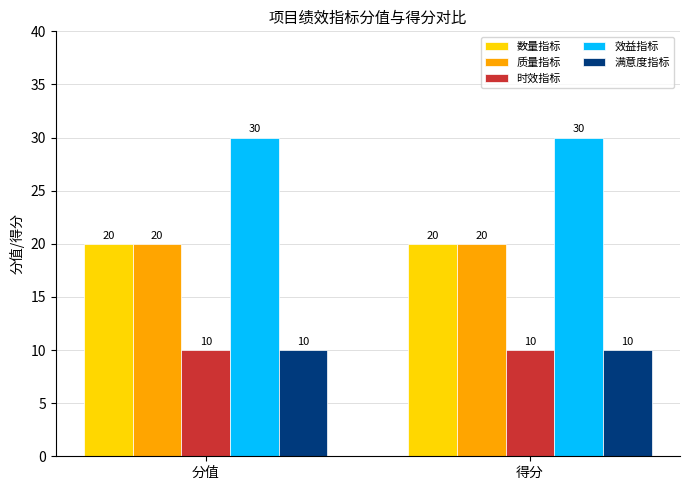

What are all the series names shown in the legend?

数量指标, 质量指标, 时效指标, 效益指标, 满意度指标